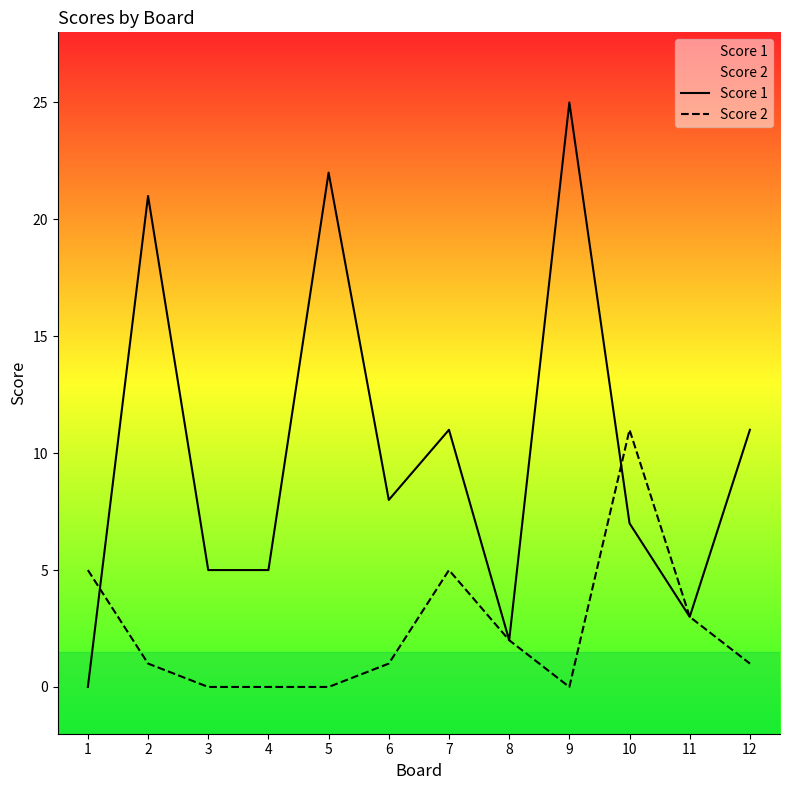

What is the value of the Score 1 point at the 4th from the left?

5